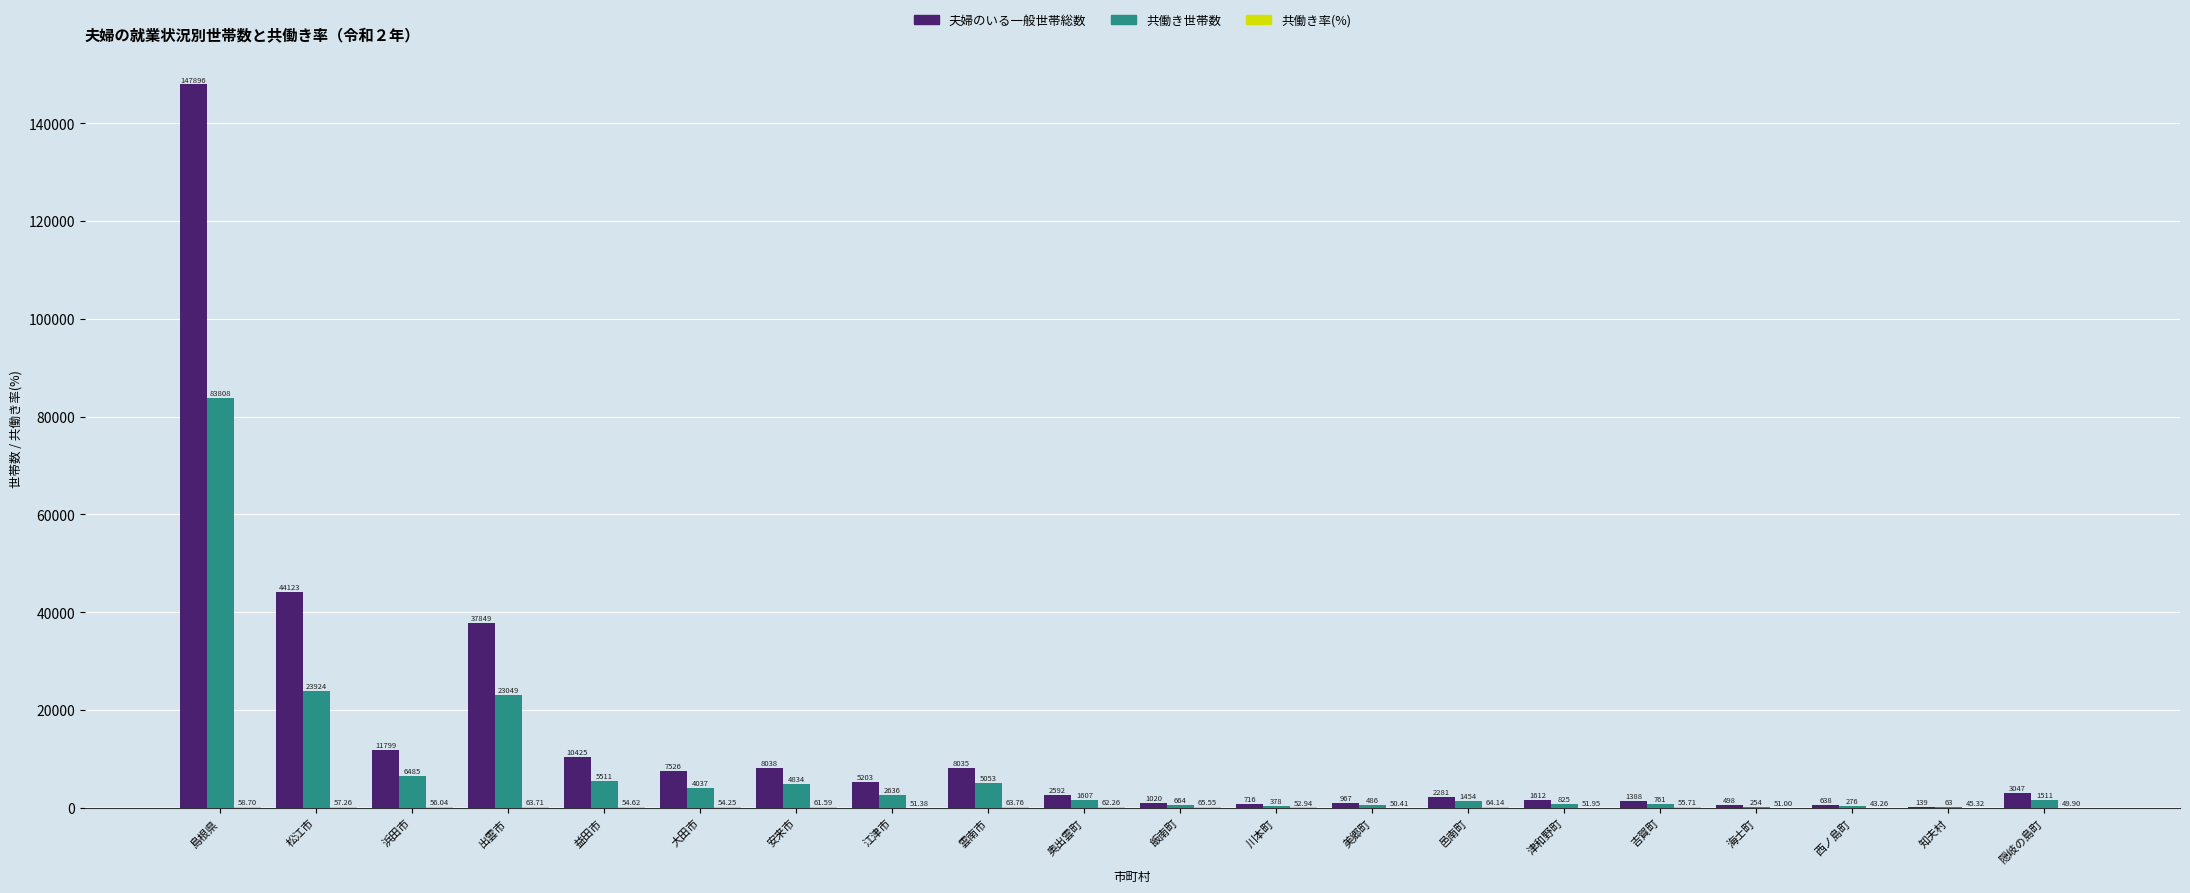

At which label does 共働き世帯数 reach its peak?

島根県